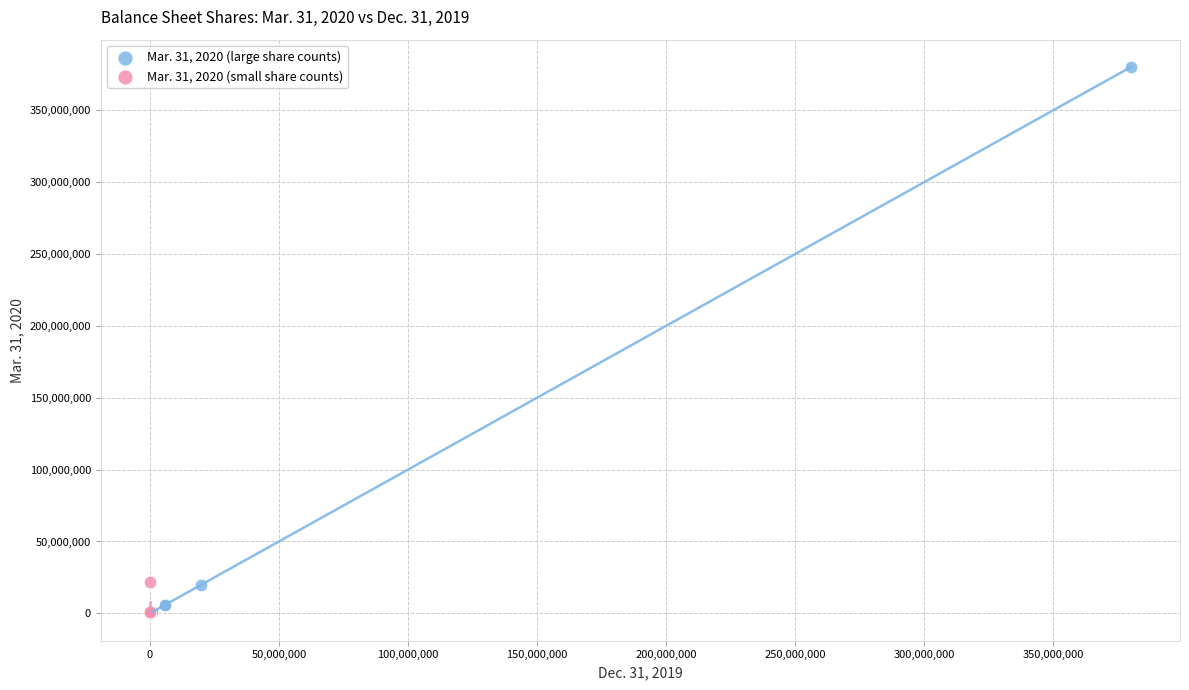

Which series has the widest spread of Y values?

Mar. 31, 2020 (large share counts)